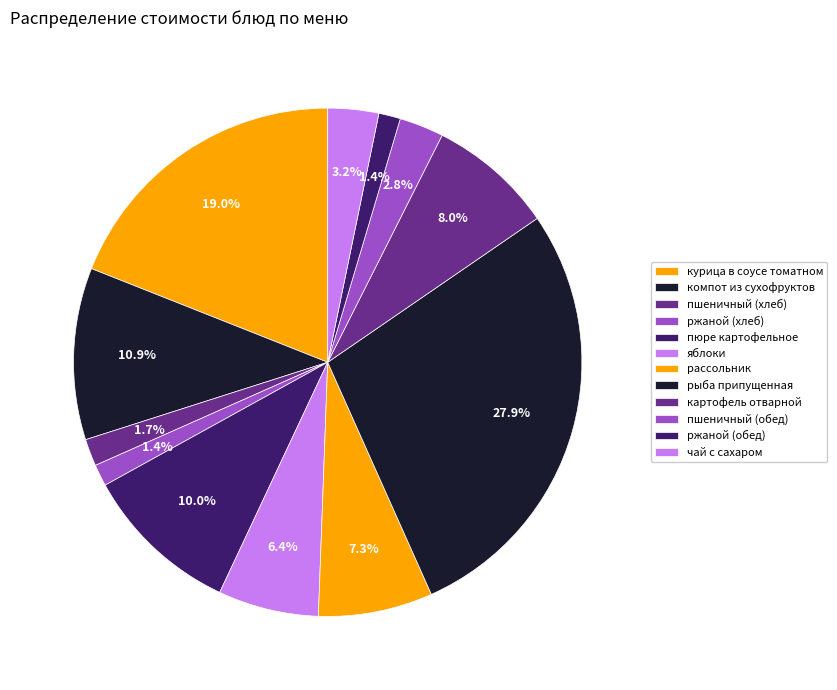

Which has a higher value, курица в соусе томатном or картофель отварной?

курица в соусе томатном